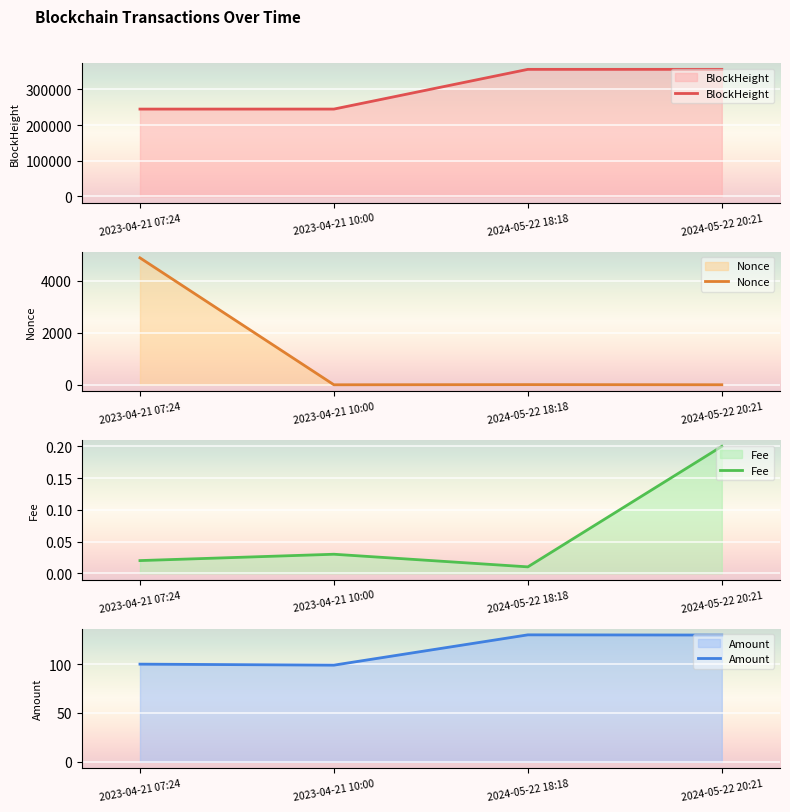

Which series ends up on top after the final intersection of Fee and Nonce?

Nonce